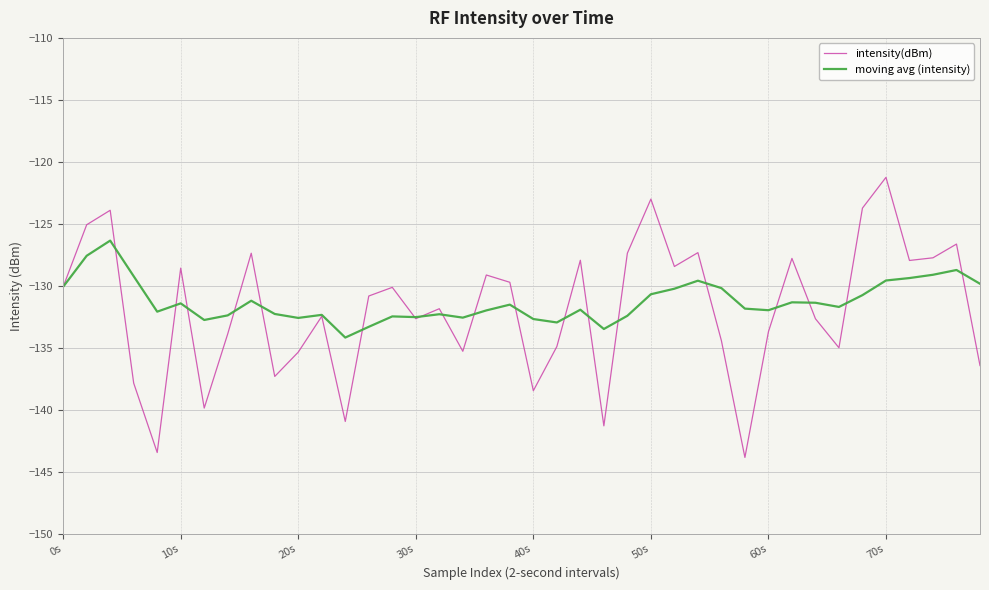

What is the greatest value displayed?

-121.2